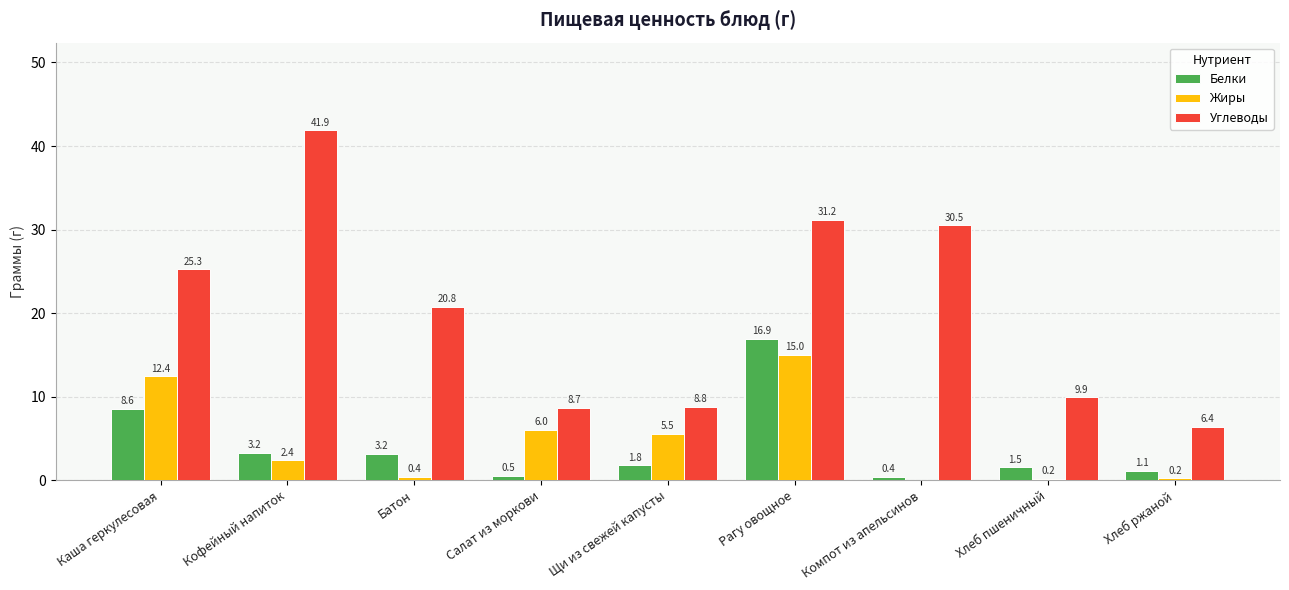

Between Салат из моркови and Рагу овощное, which series saw the biggest shift?

Углеводы